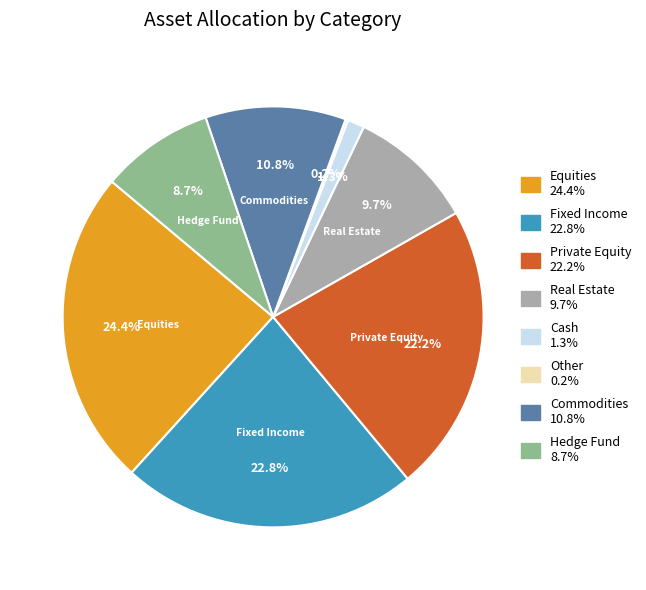

Is there a majority slice in this chart?

No